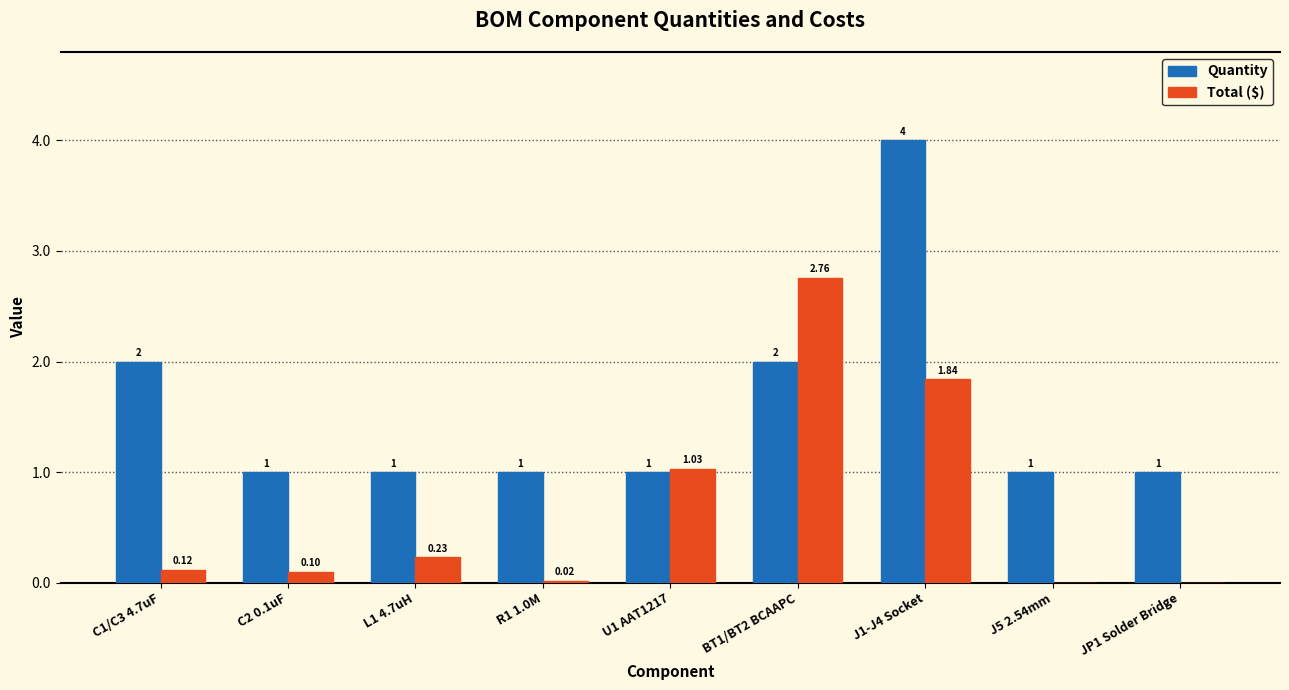

How many data points in Quantity are above 1?

3